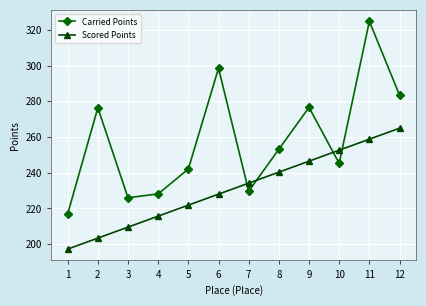

Between 8 and 12, which series saw the biggest shift?

Carried Points